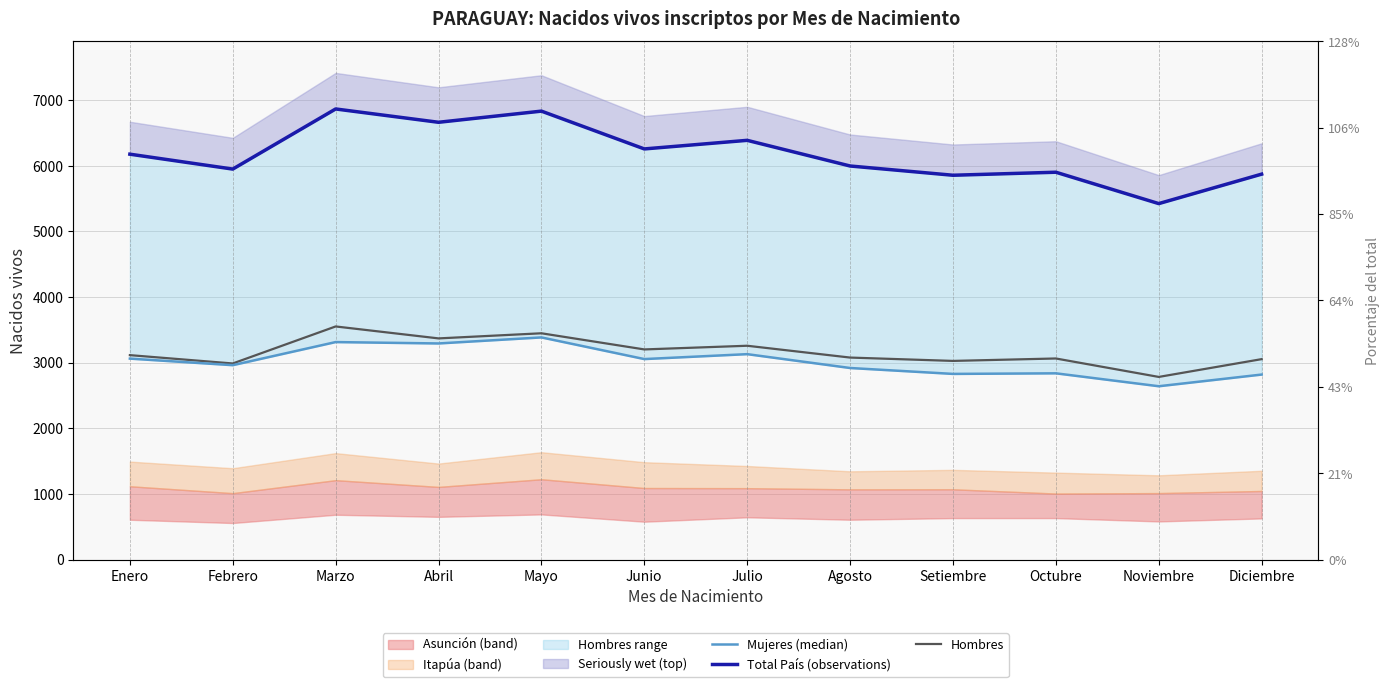

Reading right to left, what are all the values shown in this chart?

Mujeres (median): Diciembre=2819	Noviembre=2641	Octubre=2838	Setiembre=2829	Agosto=2919	Julio=3130	Junio=3055	Mayo=3385	Abril=3293	Marzo=3314	Febrero=2962	Enero=3062
Total País (observations): Diciembre=5873	Noviembre=5424	Octubre=5902	Setiembre=5856	Agosto=5997	Julio=6388	Junio=6257	Mayo=6833	Abril=6663	Marzo=6866	Febrero=5950	Enero=6177
Hombres: Diciembre=3054	Noviembre=2783	Octubre=3064	Setiembre=3027	Agosto=3078	Julio=3258	Junio=3202	Mayo=3448	Abril=3370	Marzo=3552	Febrero=2988	Enero=3115